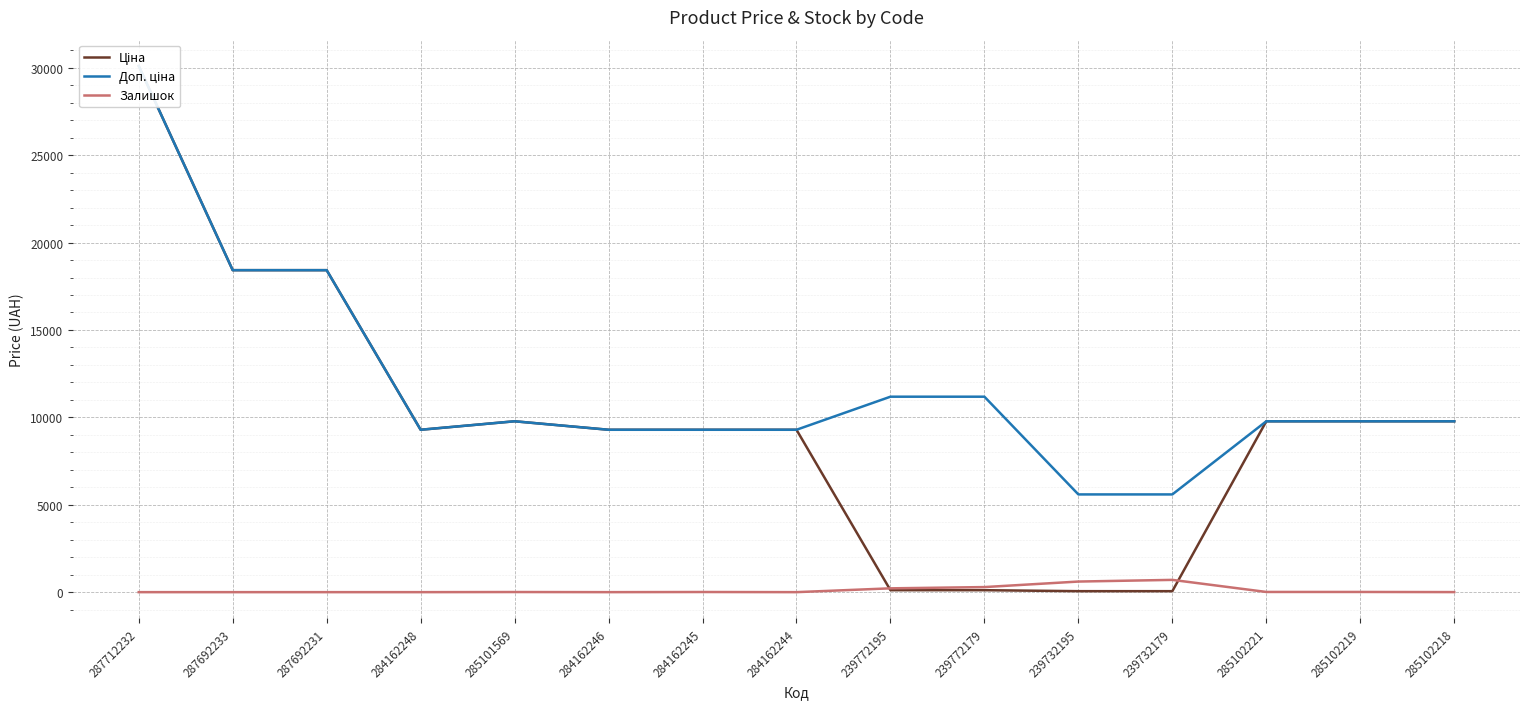

What position from the right is 285101569?

11